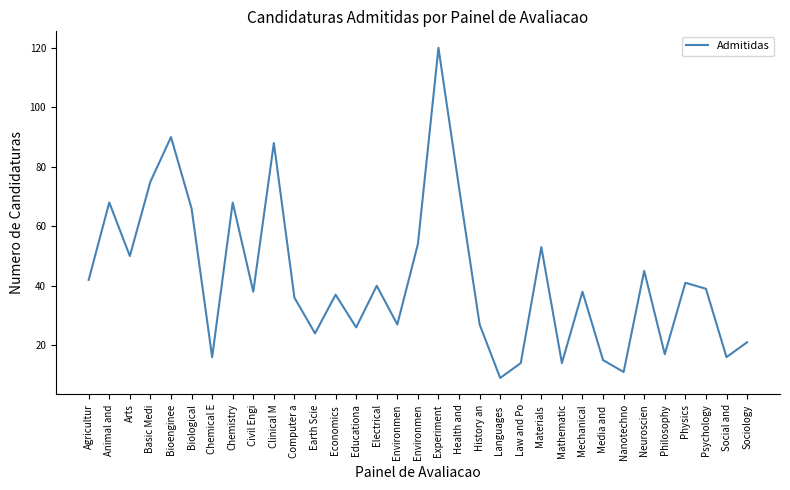

Which category has the lowest value across all series?

Languages 